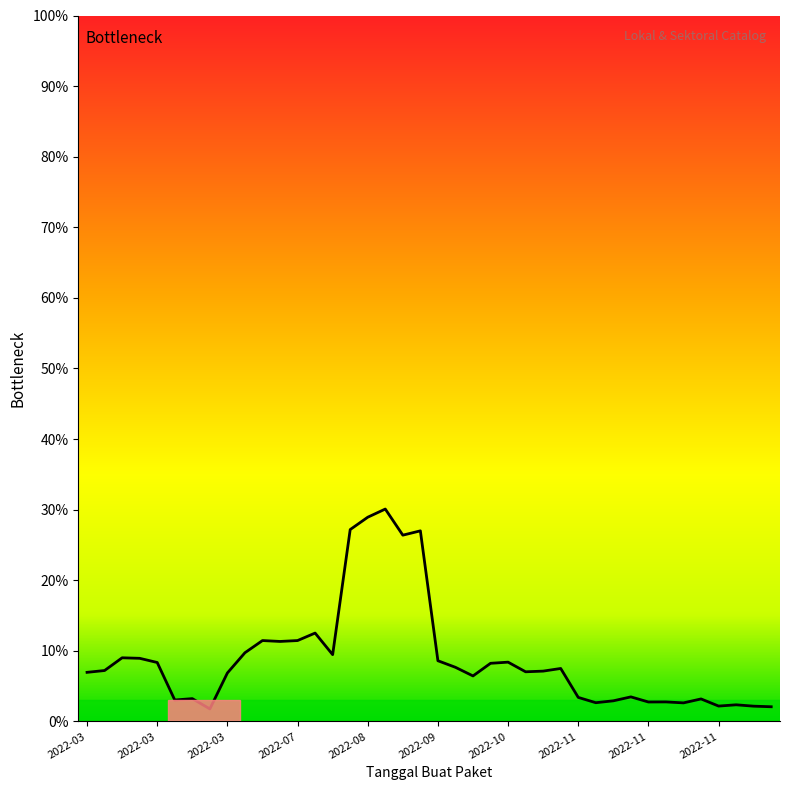

Does the chart display data point markers on the line(s)?

No